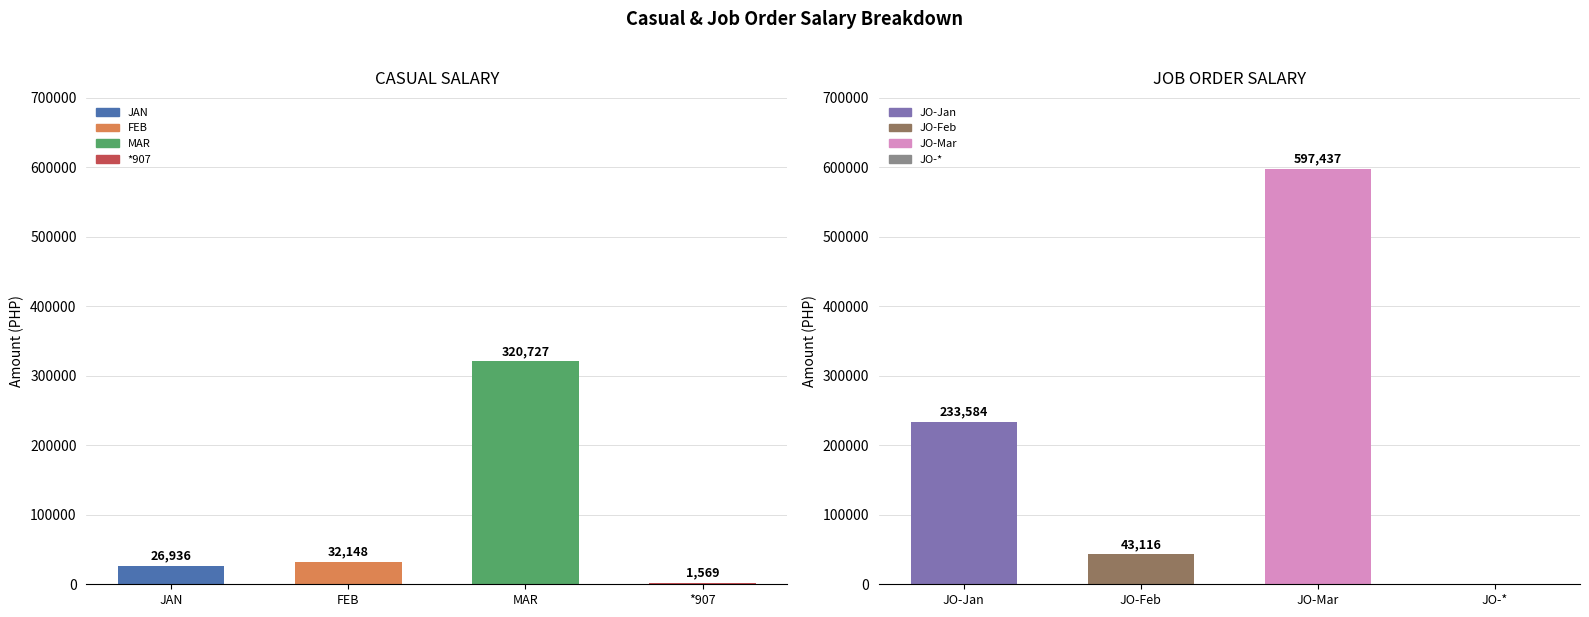

Between FEB and JO-Jan, which is larger?

JO-Jan